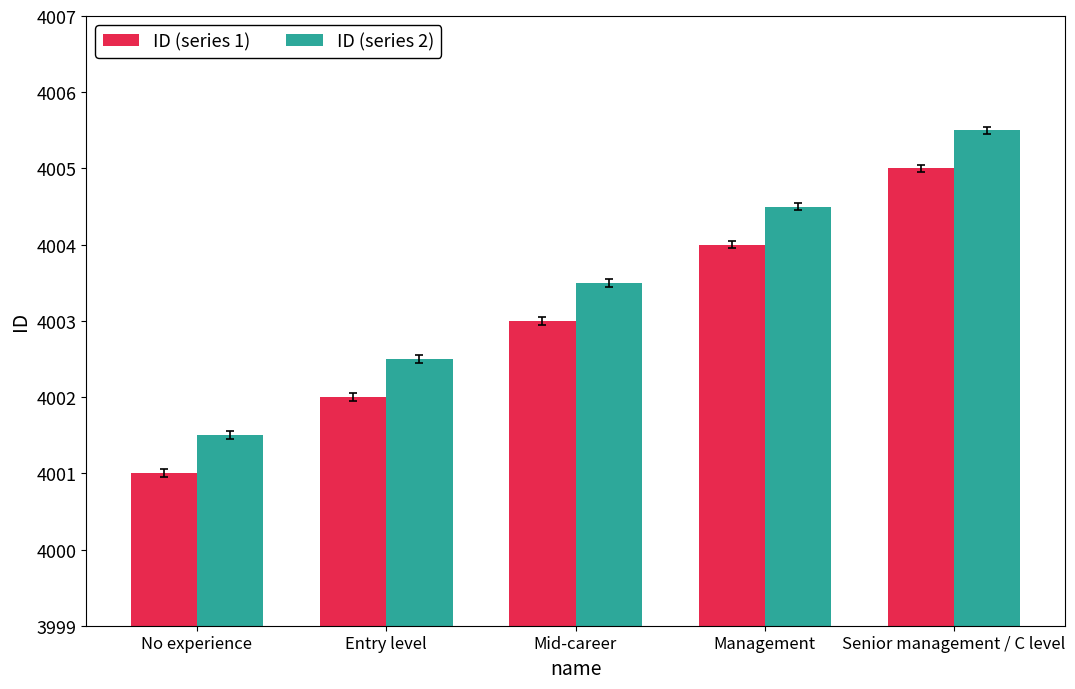

How many bars are there in each group?

2